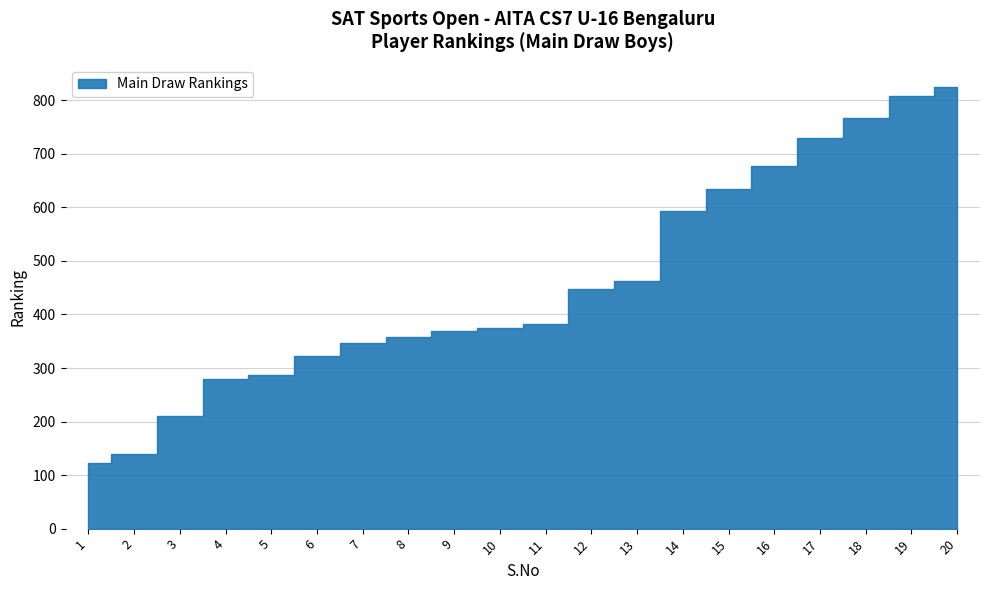

What is the sum of all values?

9140